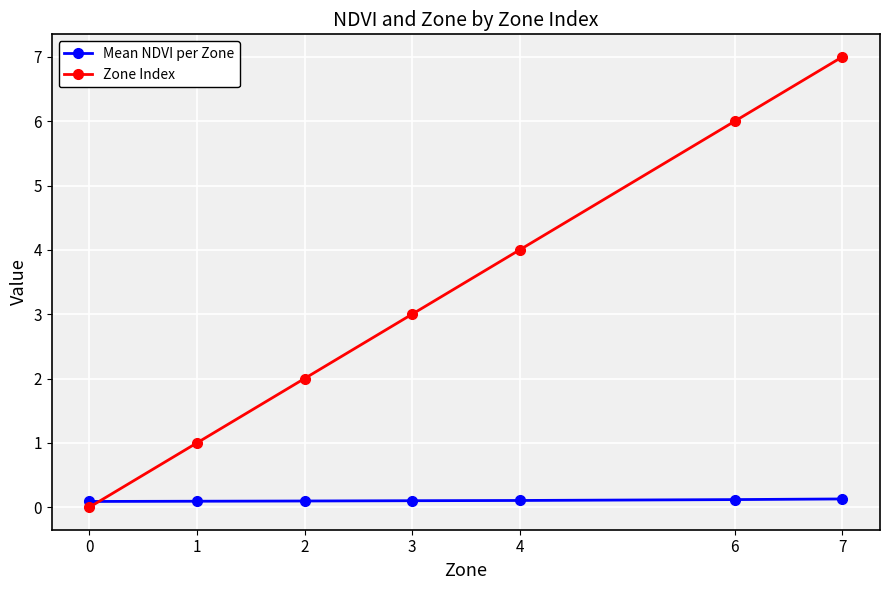

How many lines are shown in the chart?

2